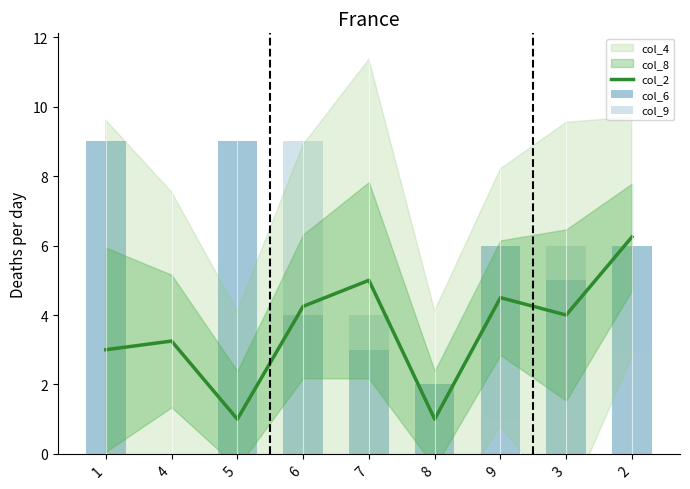

How many positive values does the col_9 series have?

5